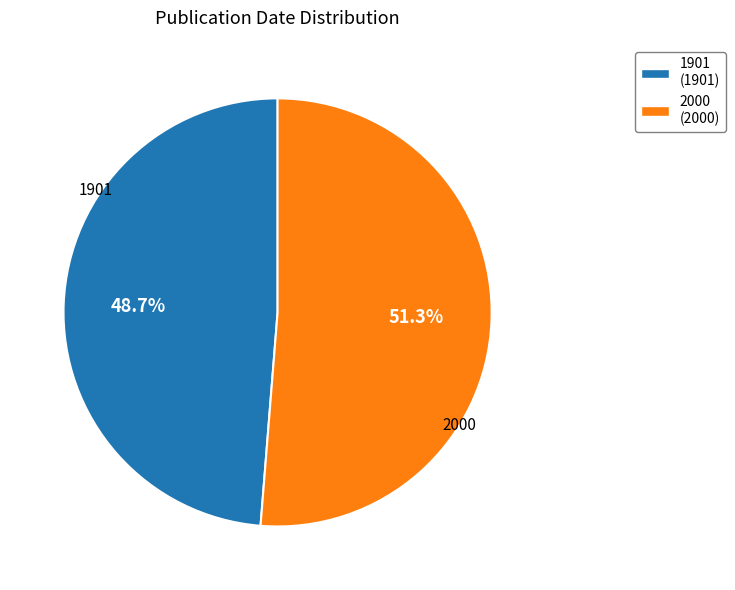

To the nearest percent, what is the difference between the 1901 and 2000 slice percentages?

3%